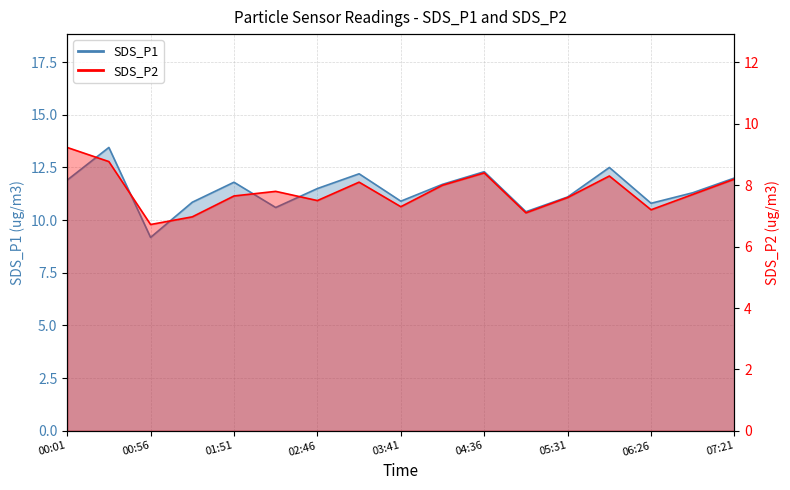

The SDS_P1 series shows 12.3 at 04:36. True or false?

True